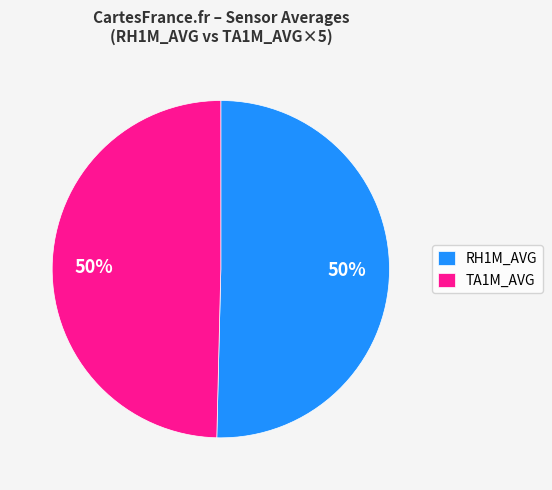

True or false: RH1M_AVG accounts for 50% of the total.

True